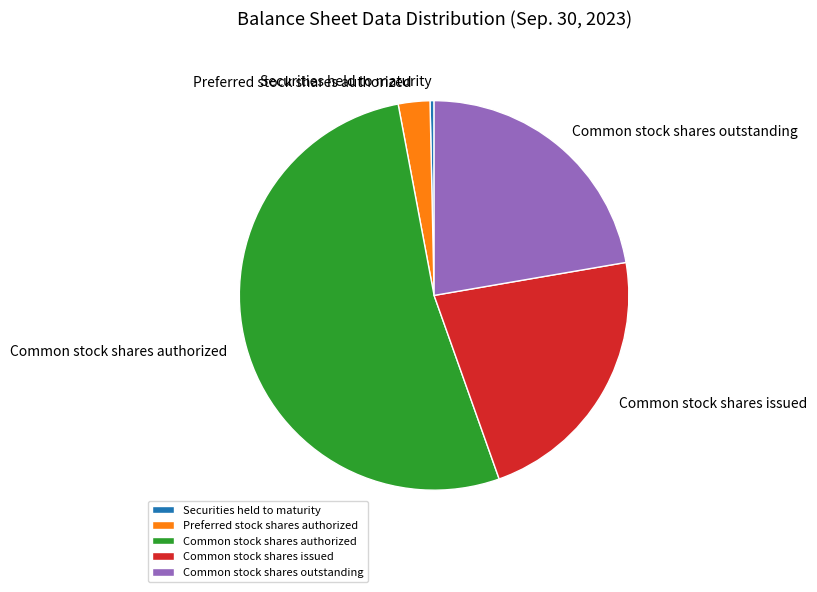

Is the sum of Common stock shares outstanding and Common stock shares issued greater than half?

No